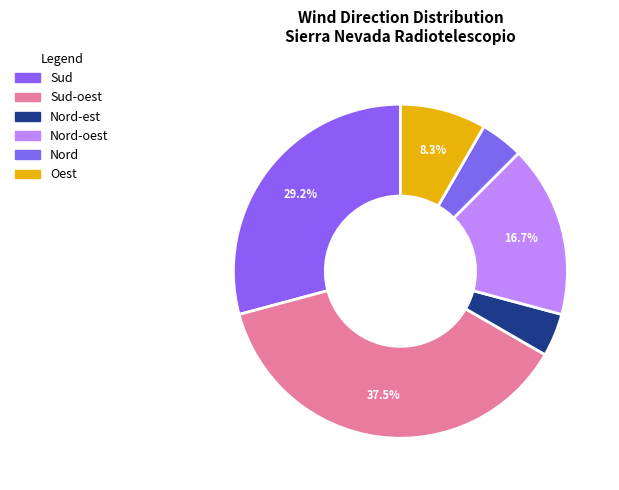

How many slices are in this pie chart?

6